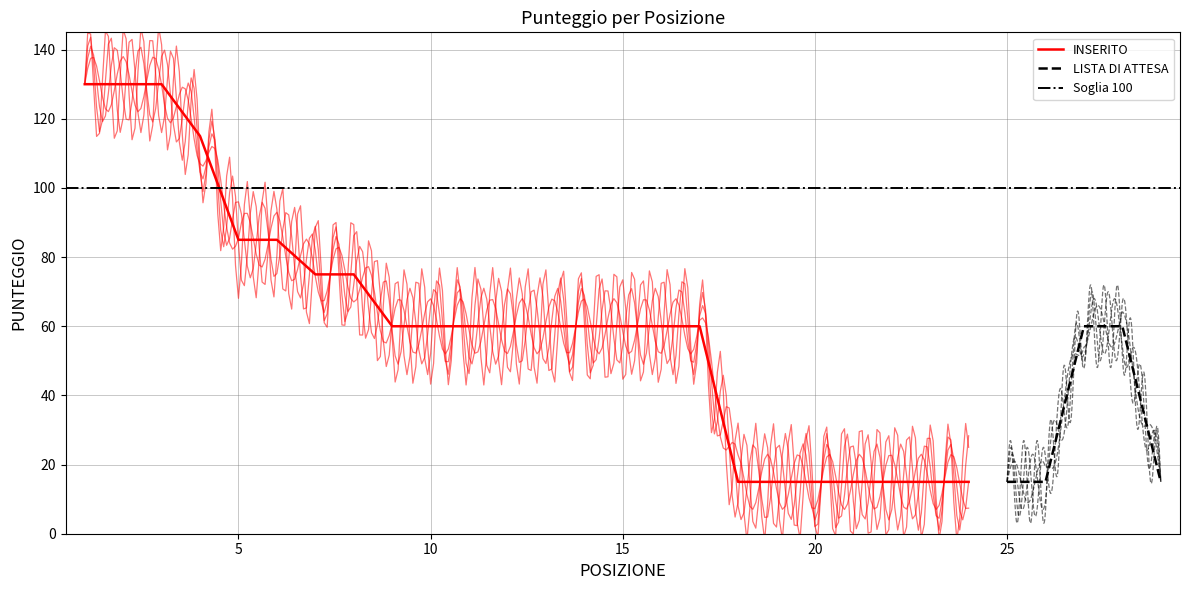

What is the sum of all values?

1635